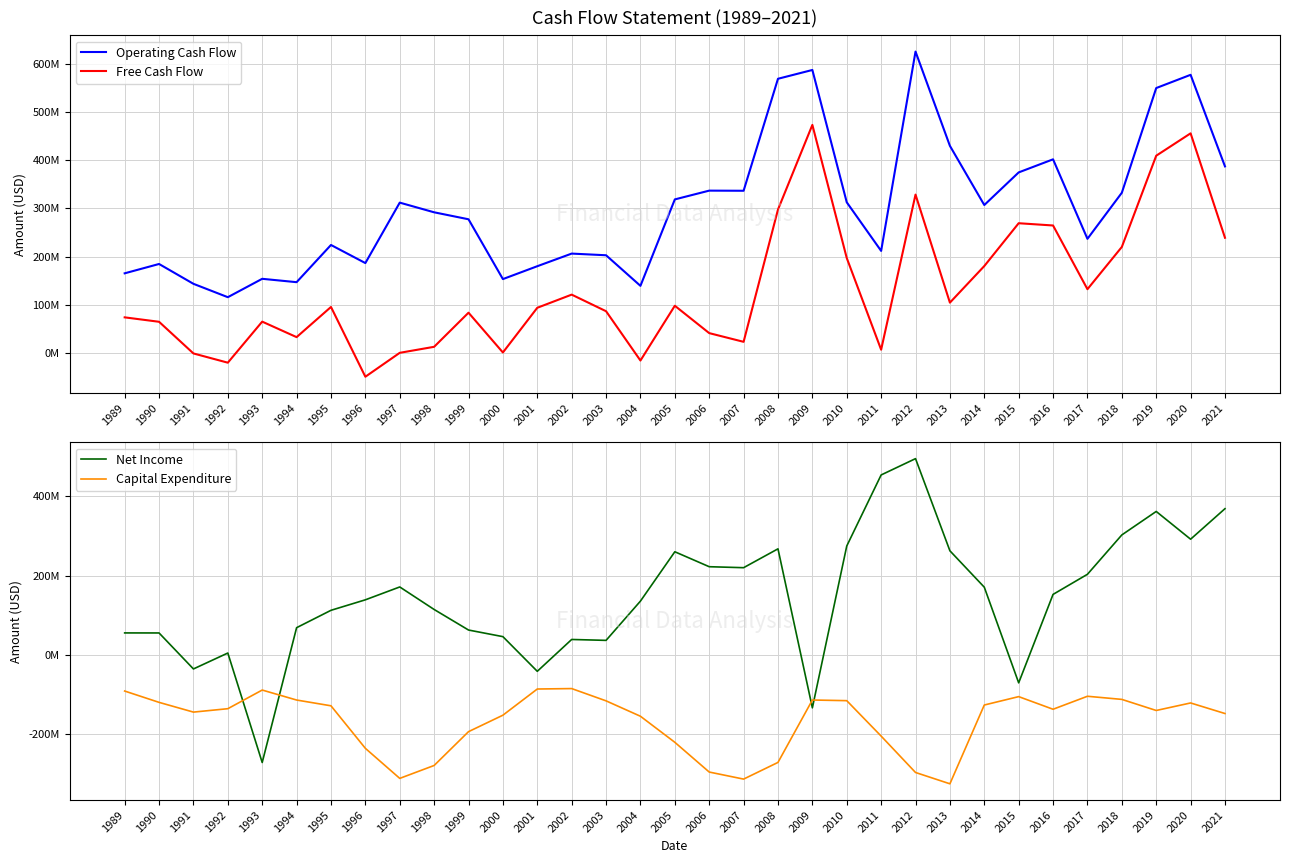

The value of Net Income at 1998 is 114.5. True or false?

True